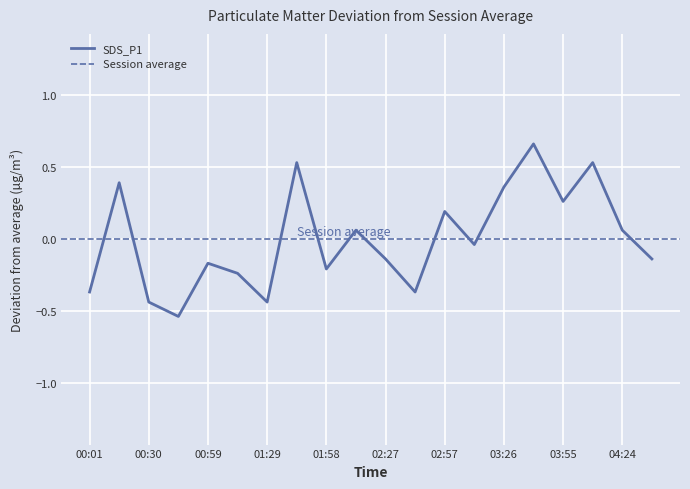

What is the change in value from 01:29 to 03:26?

+0.8